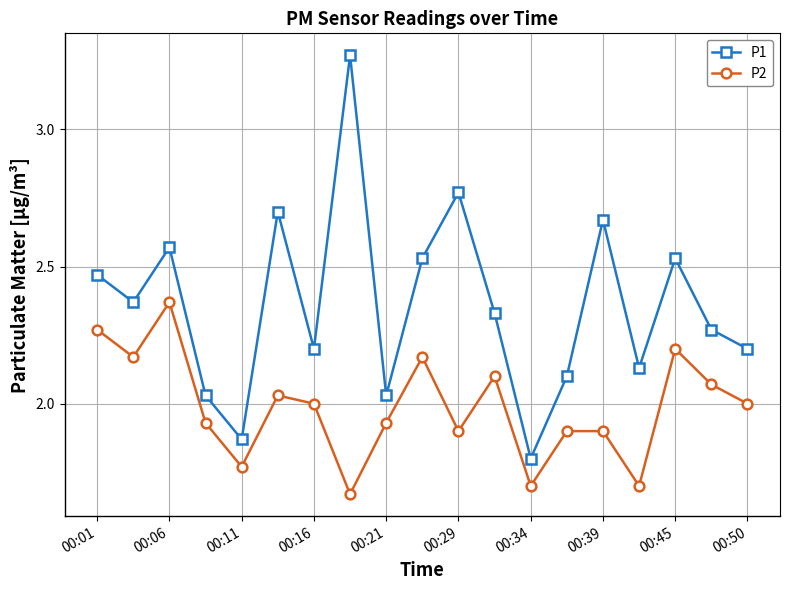

Which series has the largest range (max minus min)?

P1